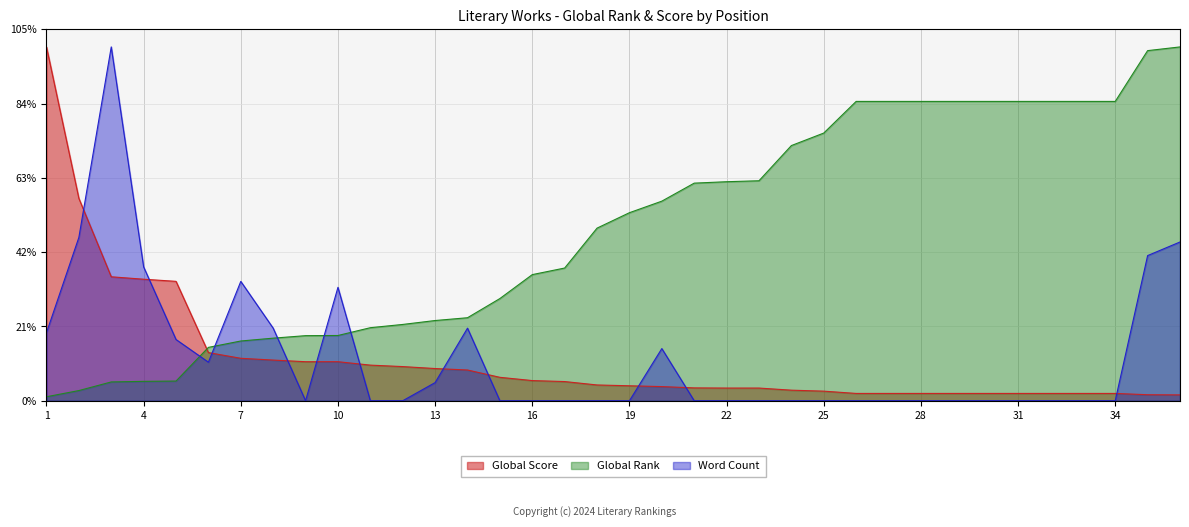

How many intersections are there between Global Score and Global Rank?

1